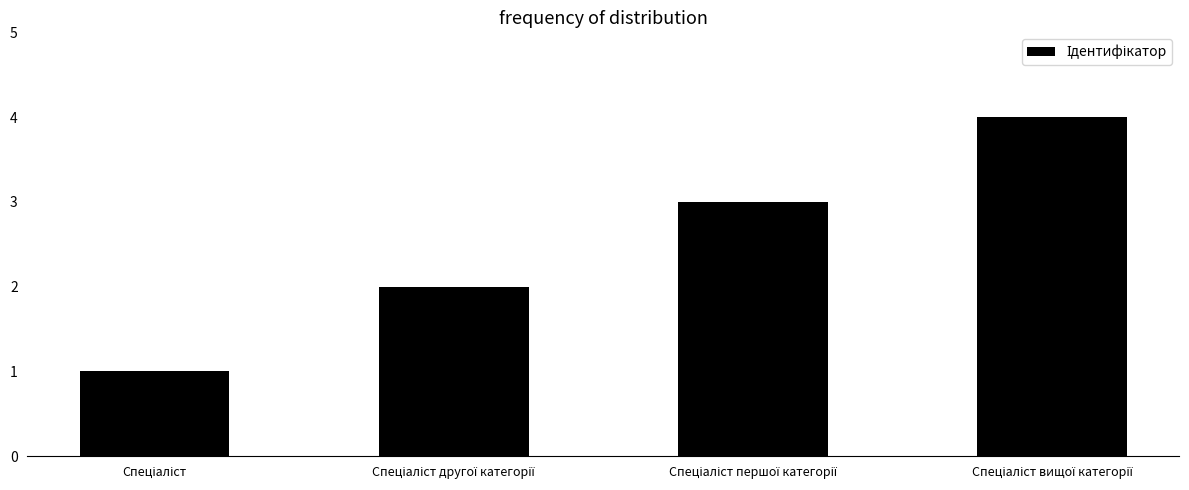

Reading right to left, what are all the values shown in this chart?

4	3	2	1